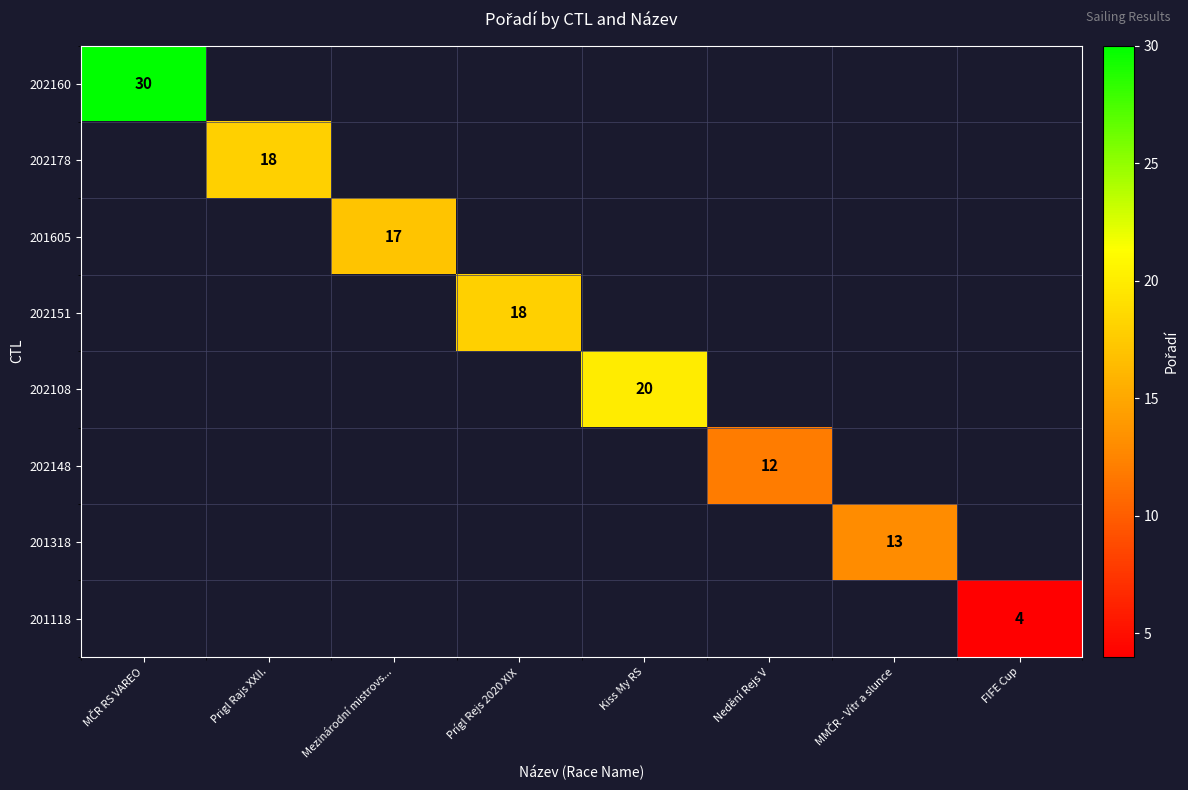

What is the maximum value shown in the chart?

30.0